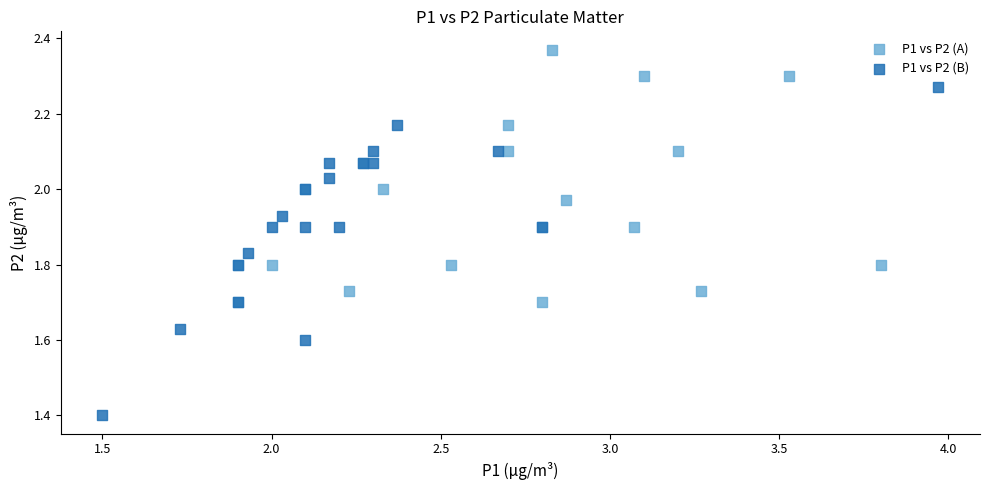

Which series has the widest spread of Y values?

P1 vs P2 (B)